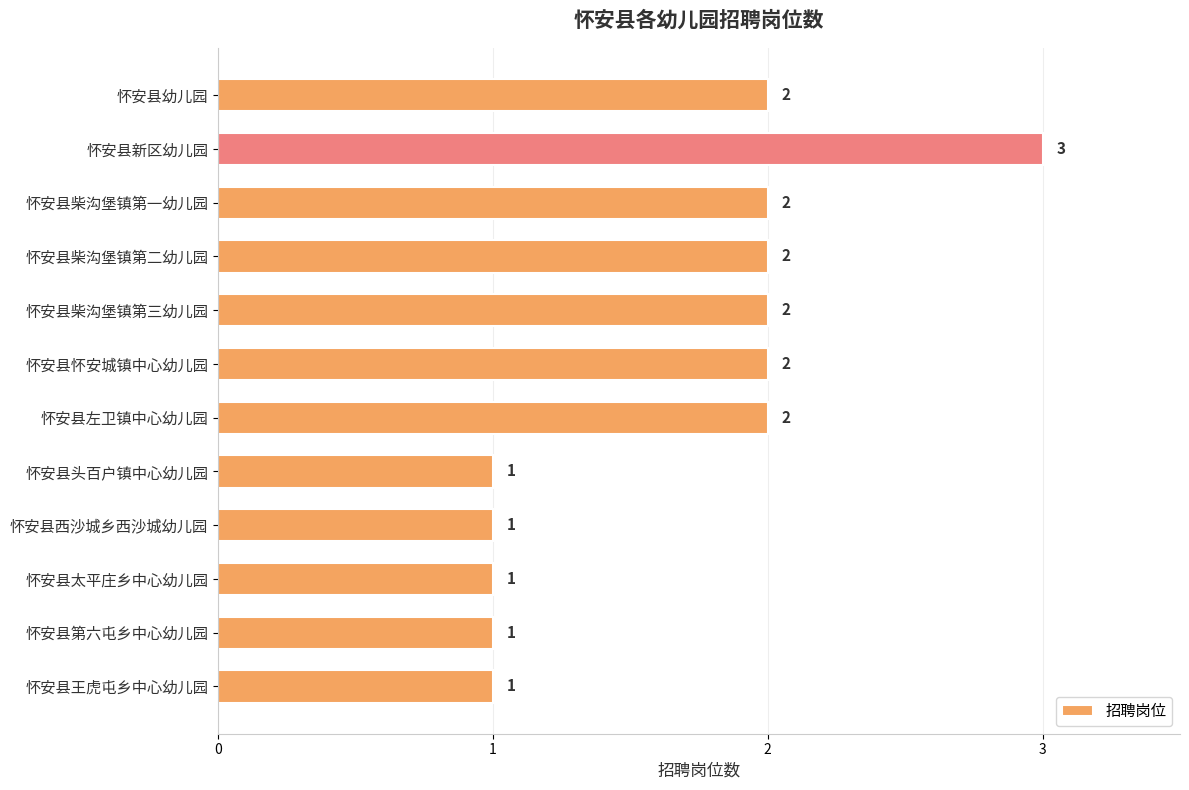

Count the number of data series in this chart.

1